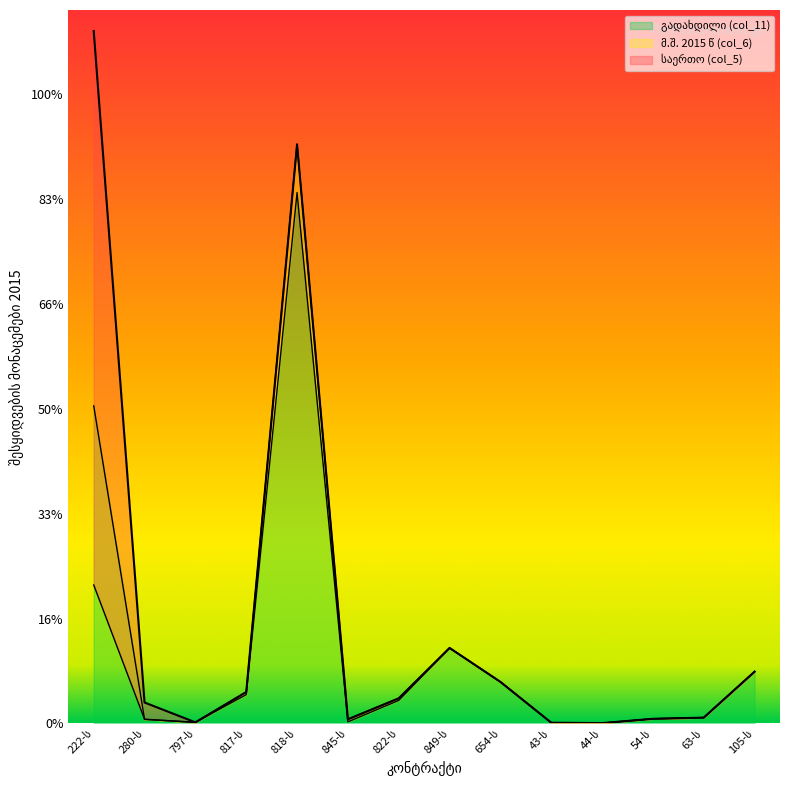

Which series has the largest range (max minus min)?

საერთო (col_5)